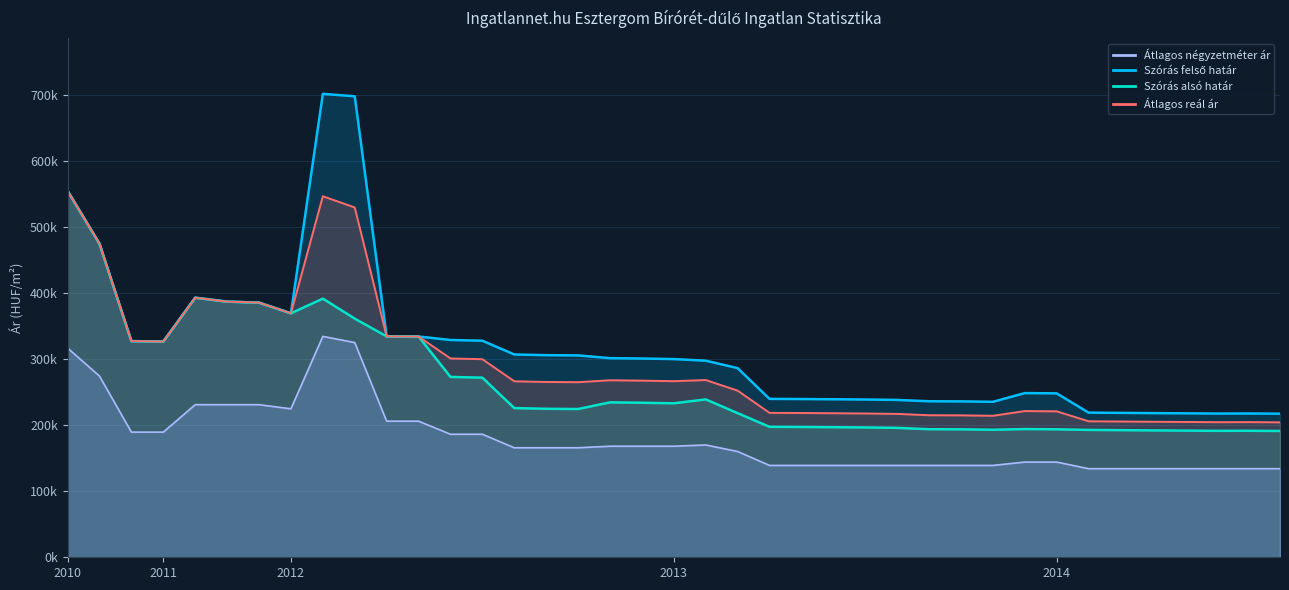

At how many categories does at least one series exceed 463558?

4